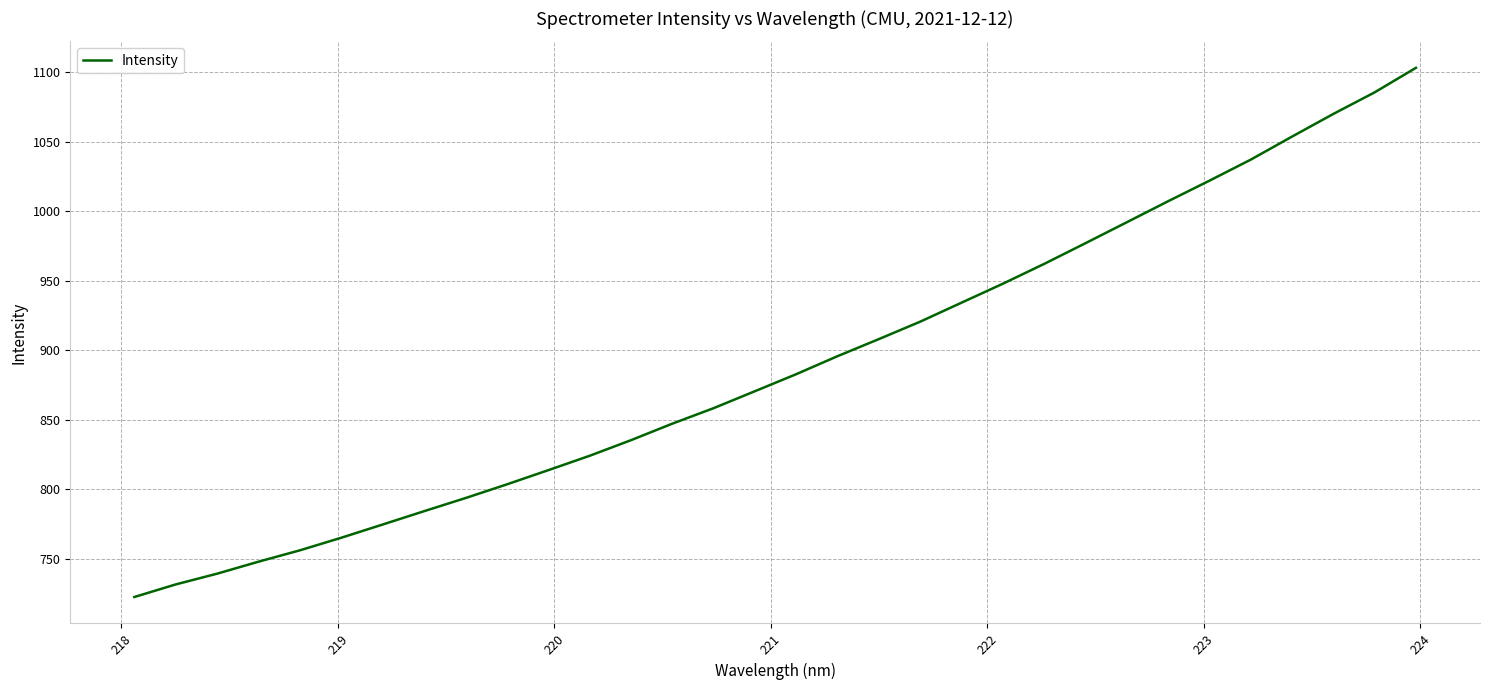

What is the sum of all values?

28469.9